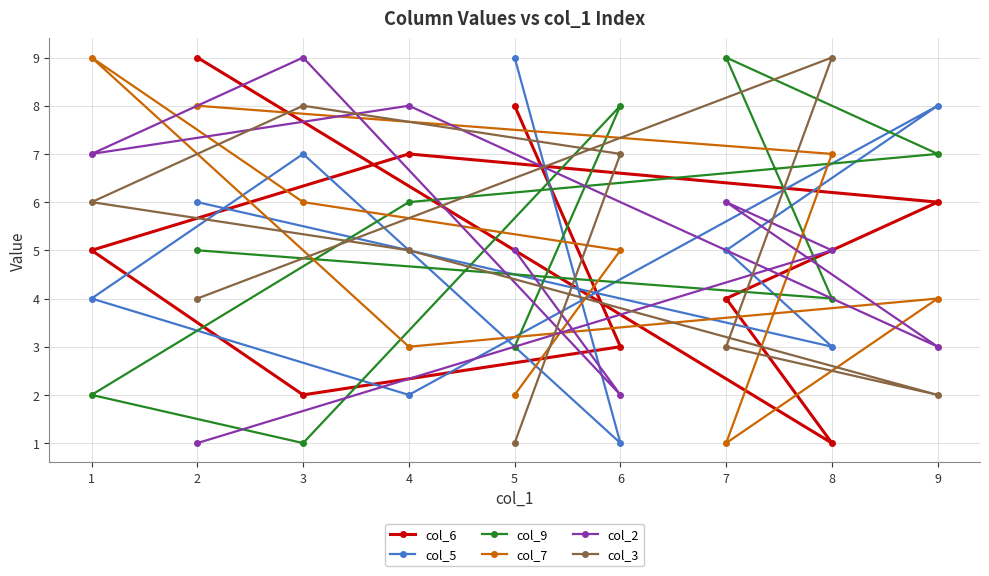

Rank the categories by col_6 value from highest to lowest.

2, 5, 4, 9, 1, 7, 6, 3, 8